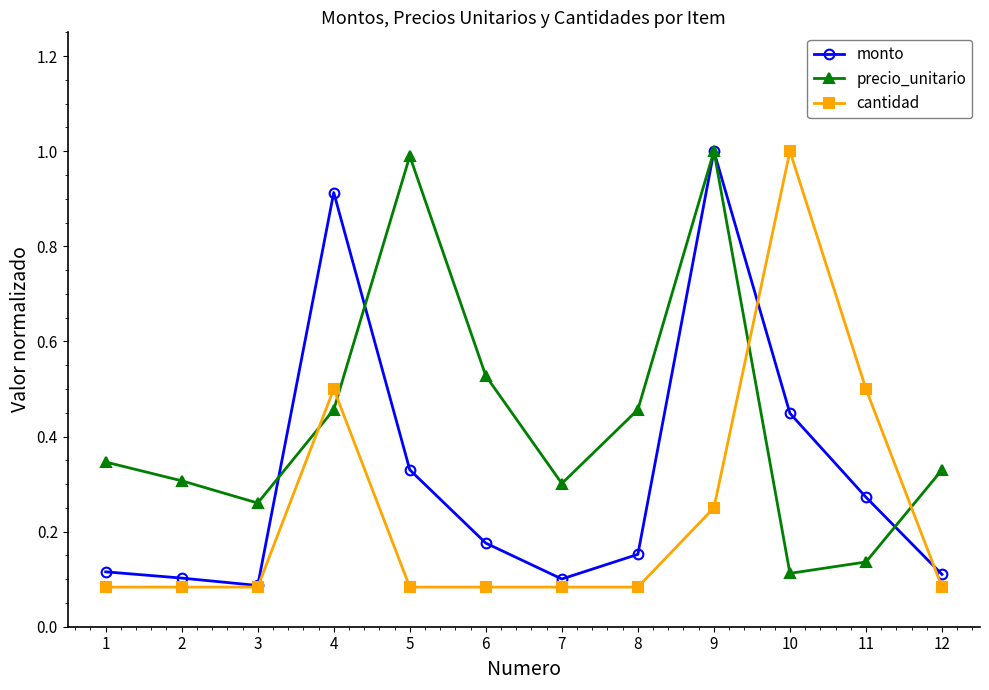

At which category does monto reach its first local valley?

3